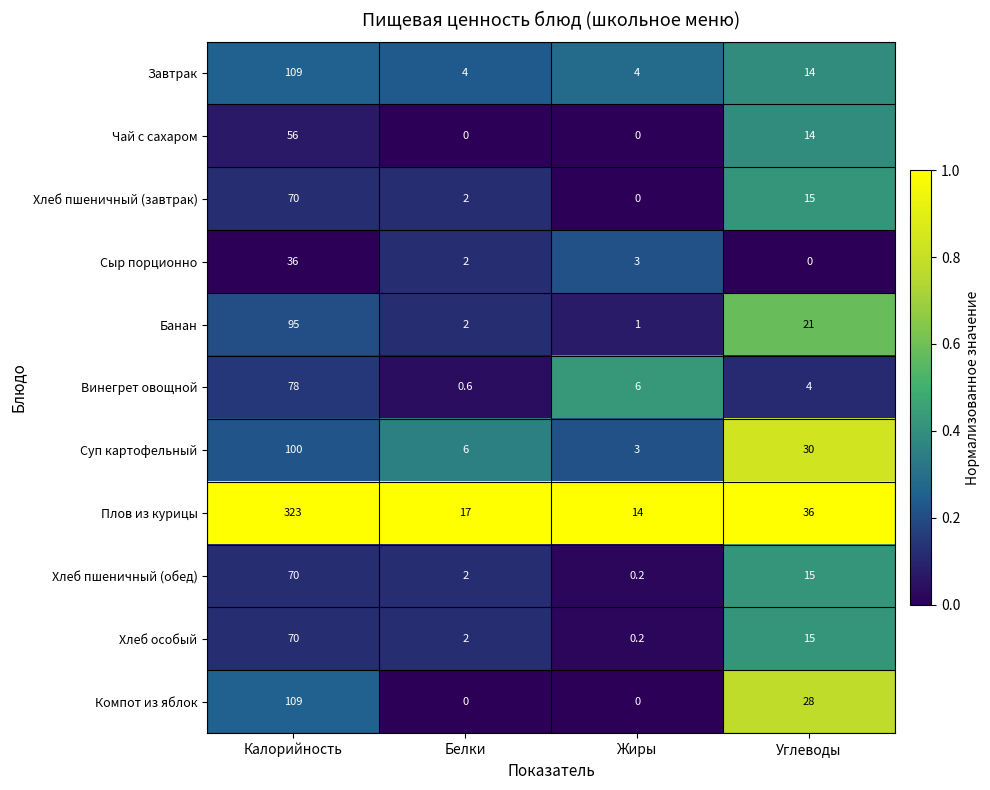

Where is Винегрет овощной nearest to the value 39?

Жиры